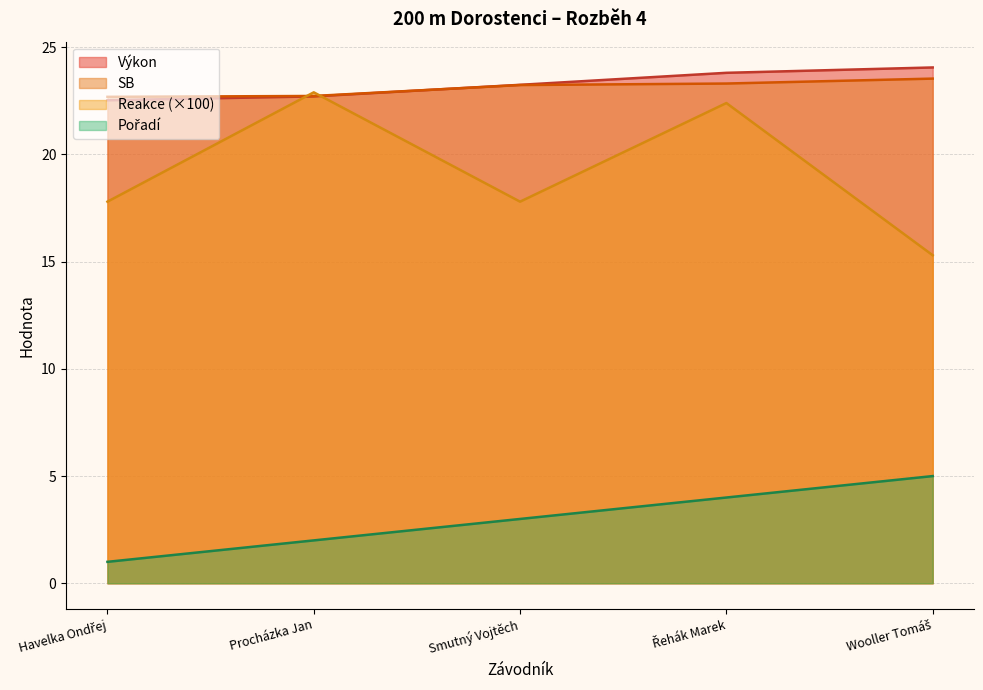

Which label corresponds to the largest value in the chart?

Wooller Tomáš